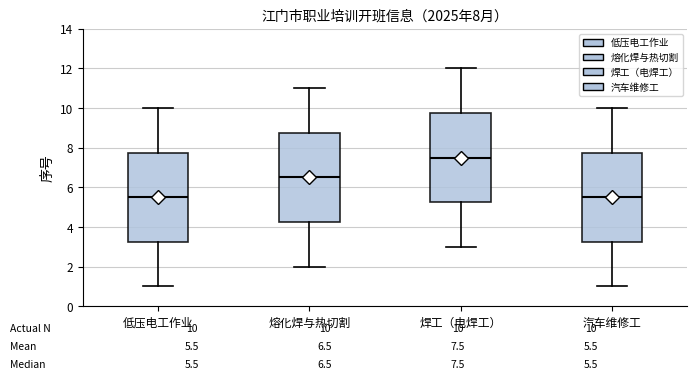

Which box's median line is the highest?

焊工（电焊工）